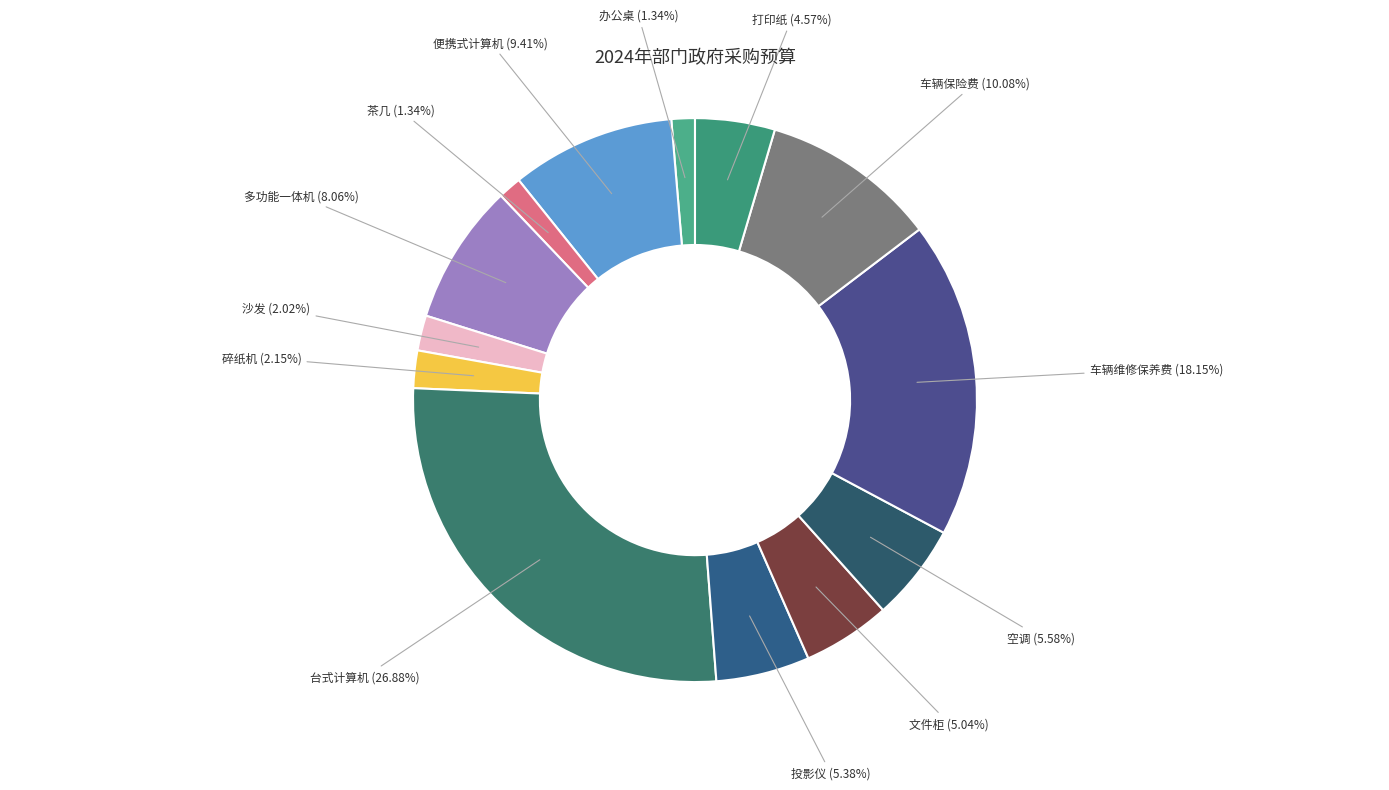

To the nearest percent, what percentage of the pie is 空调?

6%